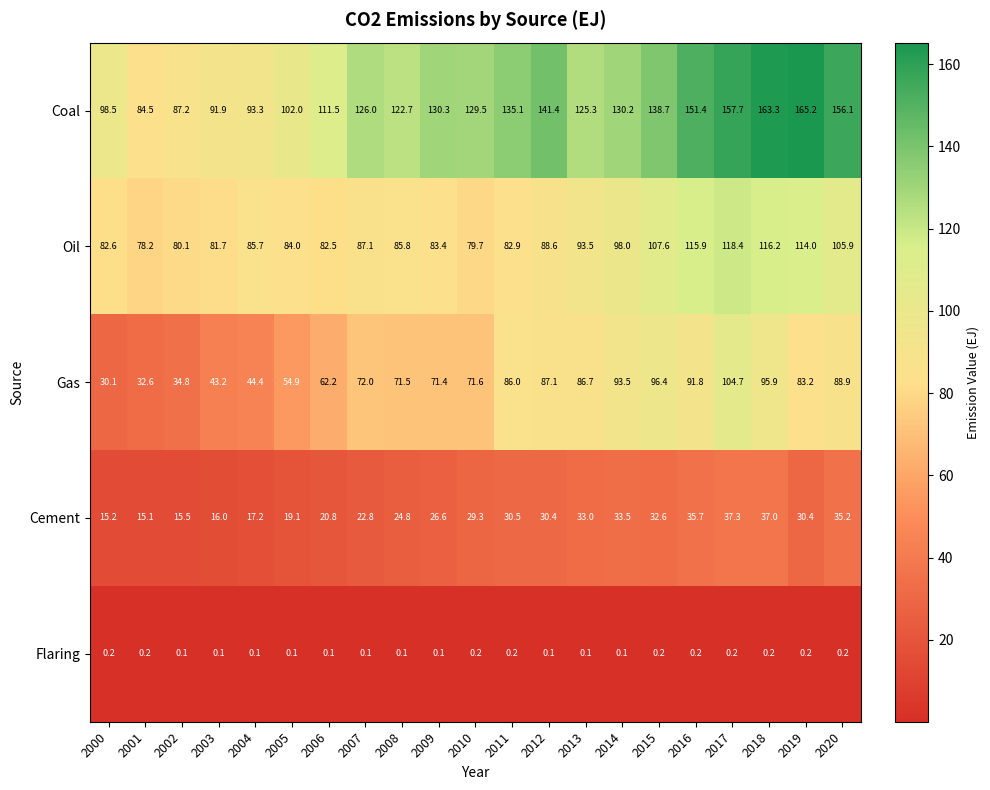

At which category does the chart reach its peak across all series?

2019